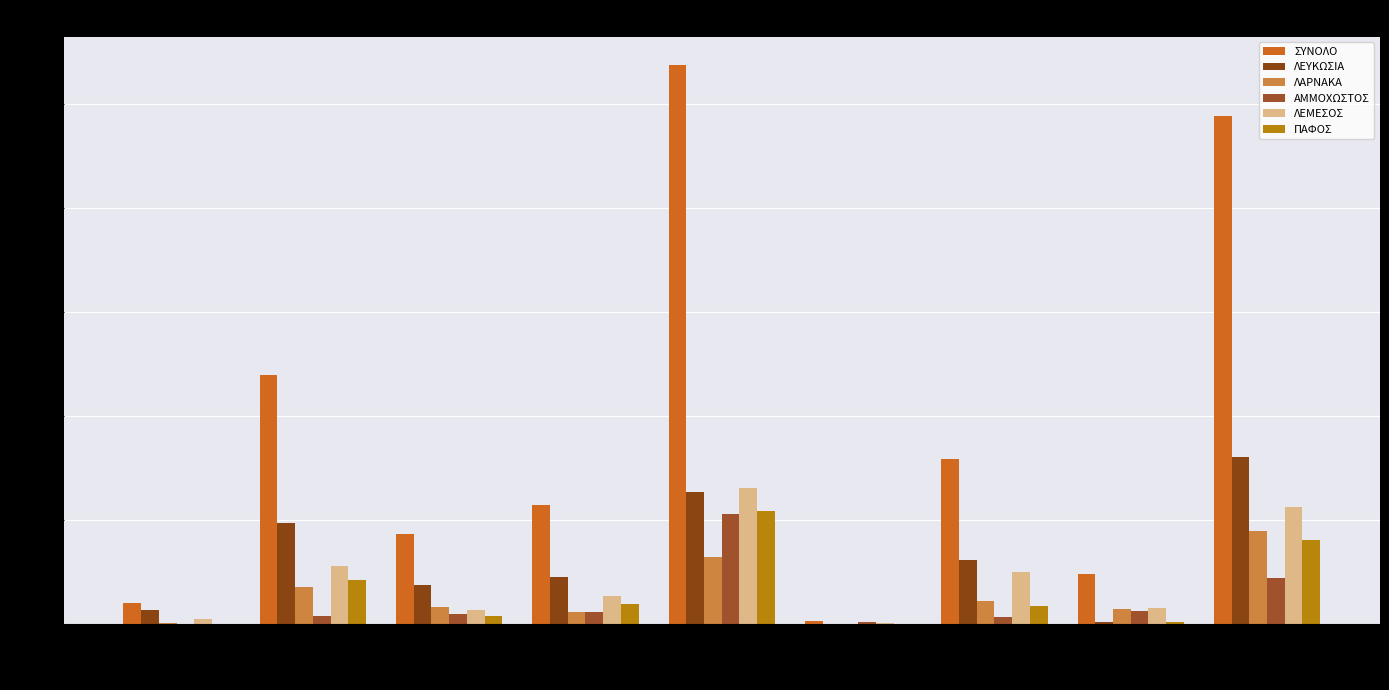

Which series has the widest spread of values?

ΣΥΝΟΛΟ